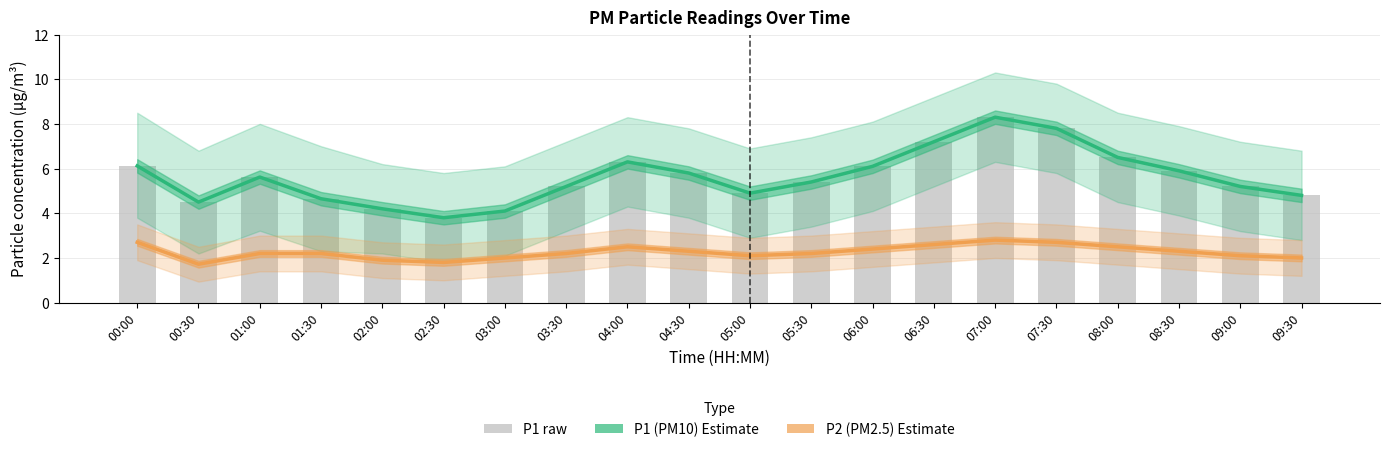

Reading right to left, transcribe all the data shown in this chart.

P1 (PM10): 4.8	5.2	5.9	6.5	7.8	8.3	7.2	6.1	5.4	4.9	5.8	6.3	5.2	4.1	3.8	4.2	4.7	5.6	4.5	6.1
P2 (PM2.5): 2.0	2.1	2.3	2.5	2.7	2.8	2.6	2.4	2.2	2.1	2.3	2.5	2.2	2.0	1.8	1.9	2.2	2.2	1.7	2.7
P1 raw: 4.8	5.2	5.9	6.5	7.8	8.3	7.2	6.1	5.4	4.9	5.8	6.3	5.2	4.1	3.8	4.2	4.7	5.6	4.5	6.1